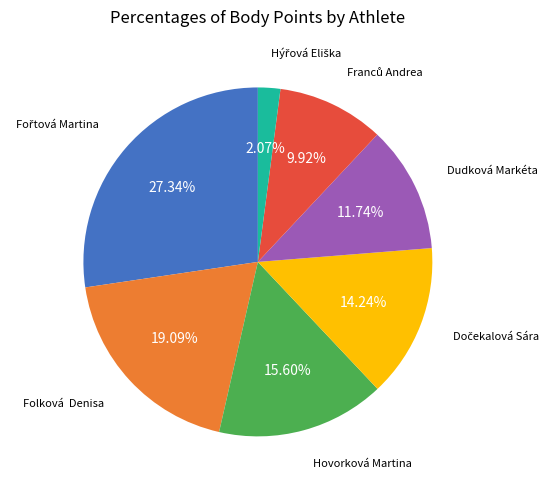

What is the ratio of the value at Folková Denisa to the value at Hovorková Martina?

1.2